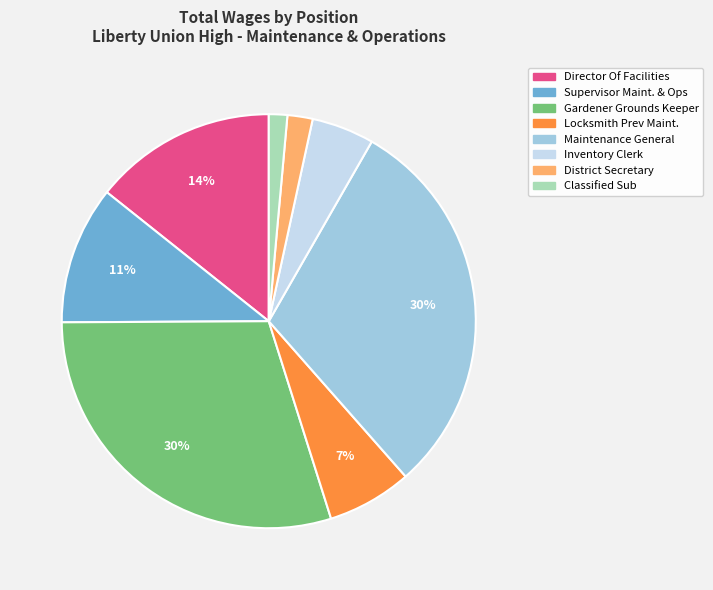

To the nearest percent, what is the average slice percentage?

12%